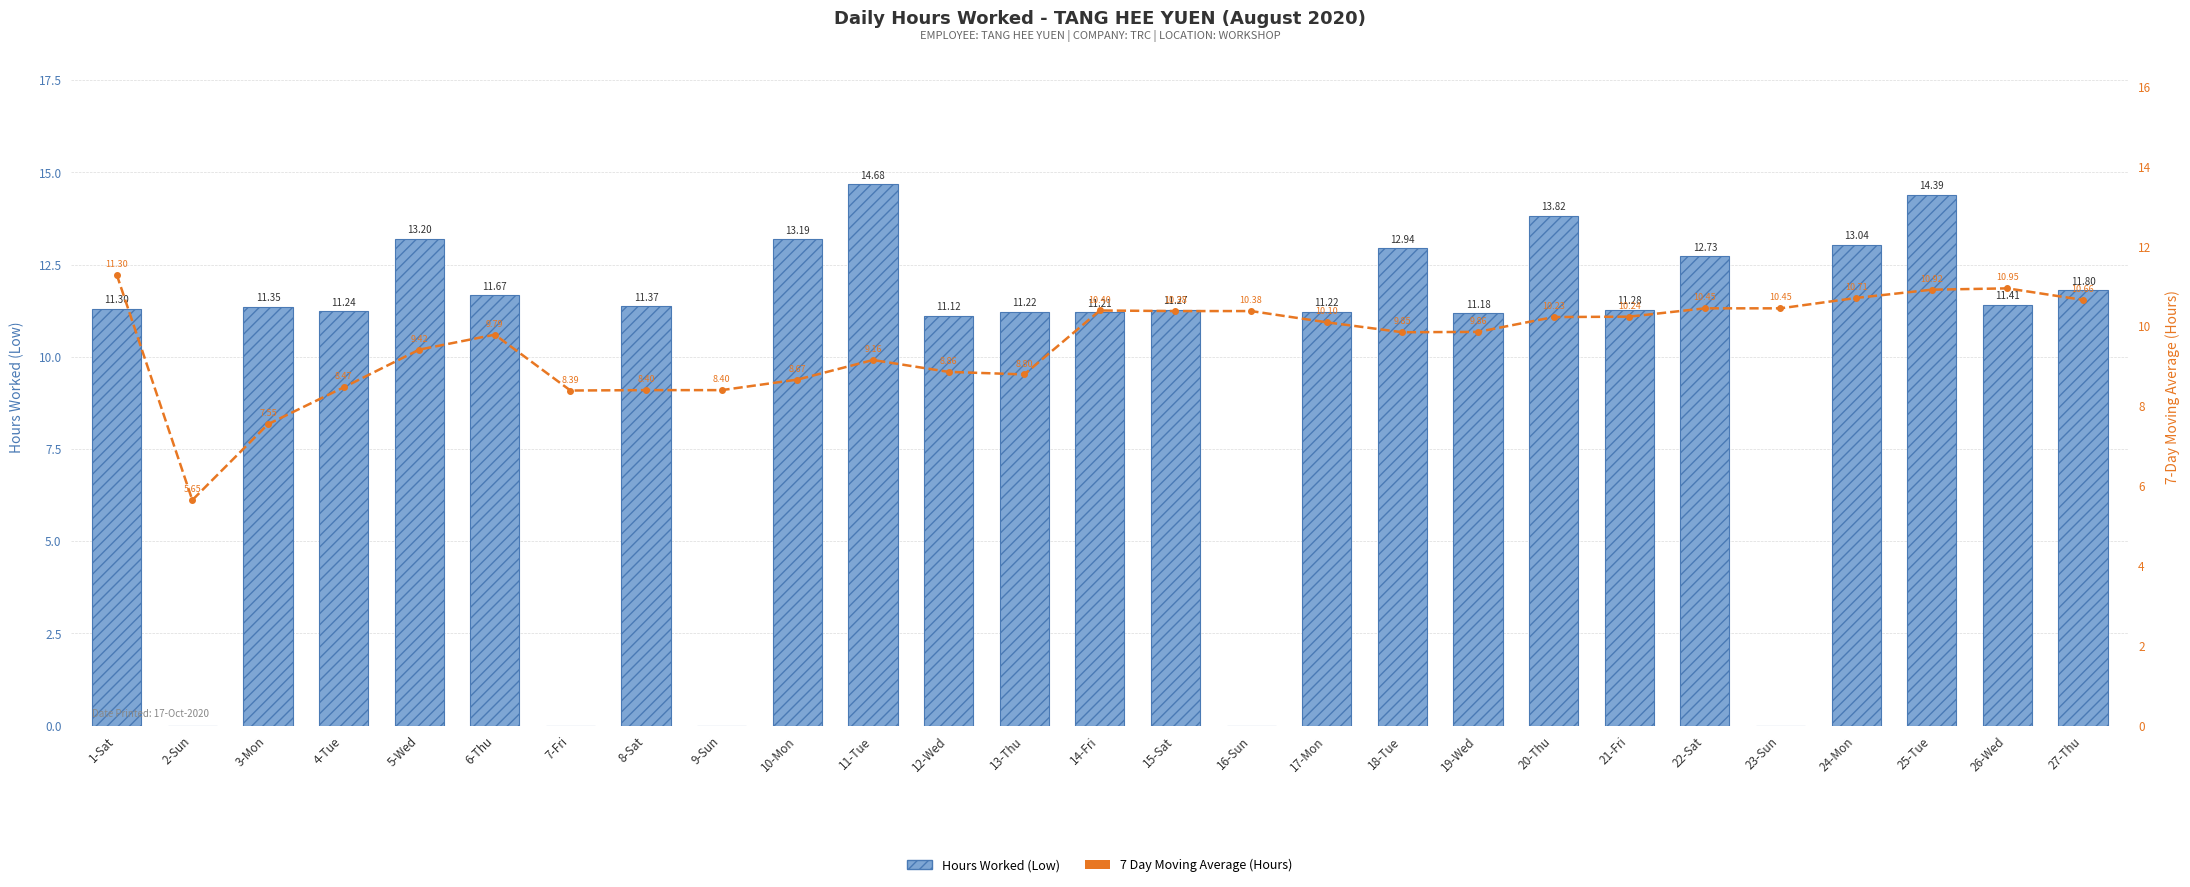

The Hours Worked (Low) series shows 8.8 at 16-Sun. True or false?

False